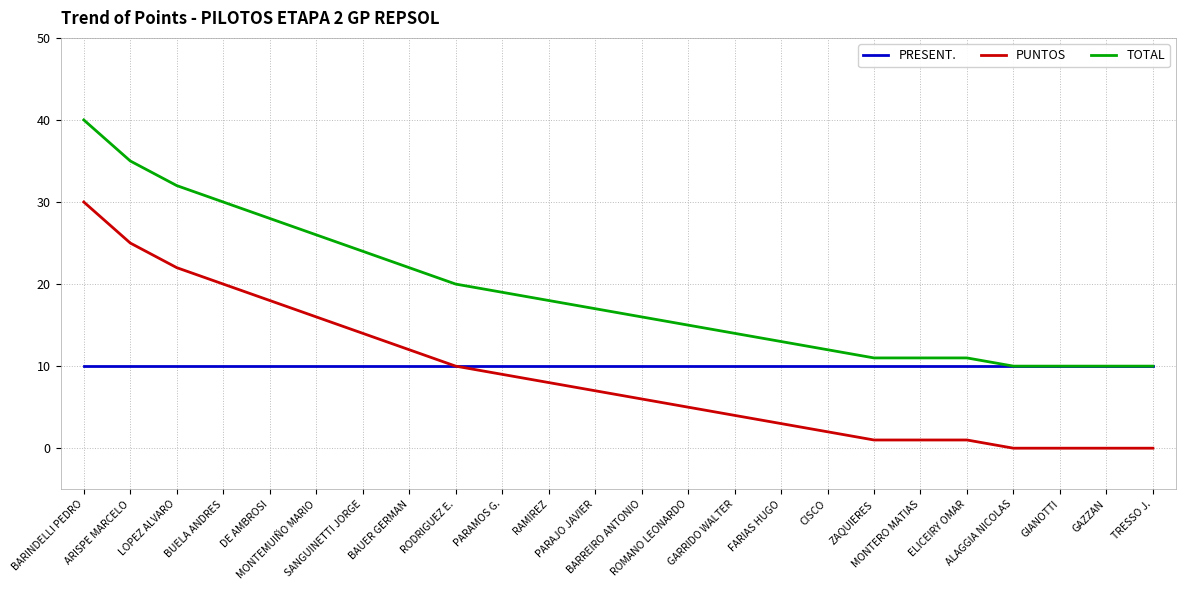

Read the PRESENT. value at ROMANO LEONARDO.

10